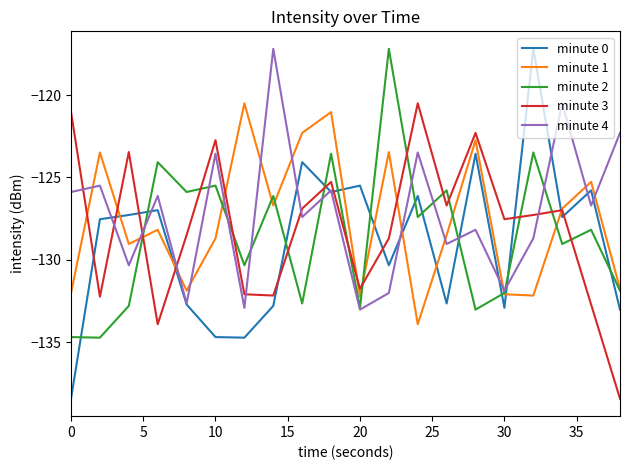

What is the minimum value shown in the chart?

-138.4